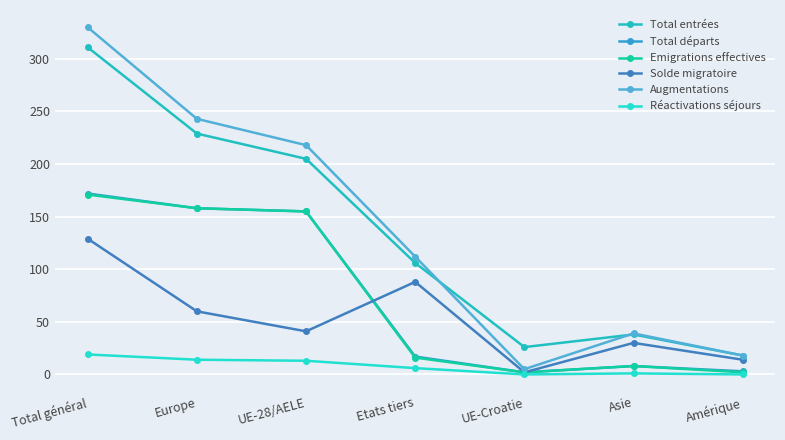

At how many categories does at least one series exceed 303?

1